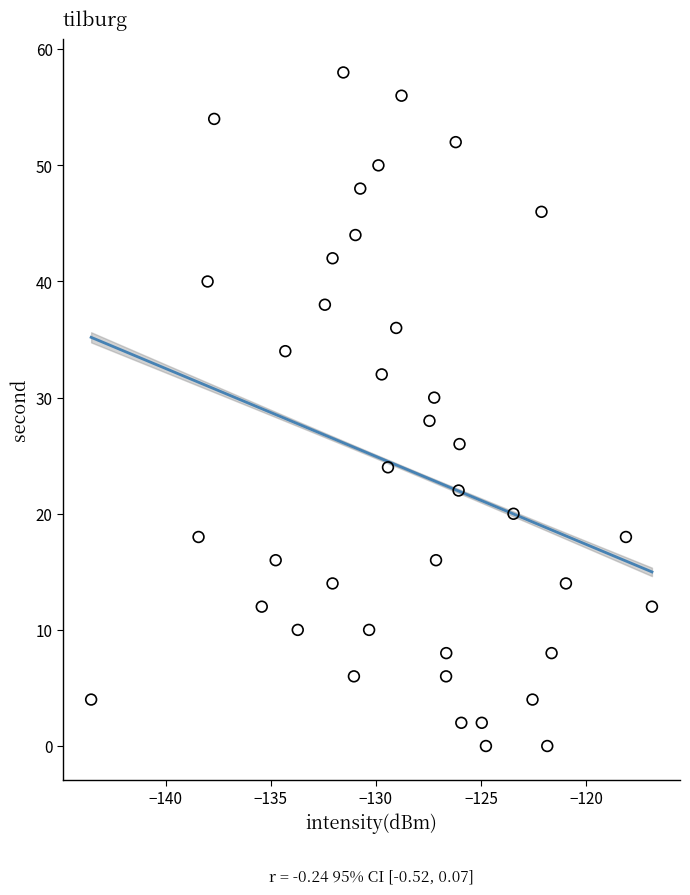

What is the range of Y values (max minus min)?

58